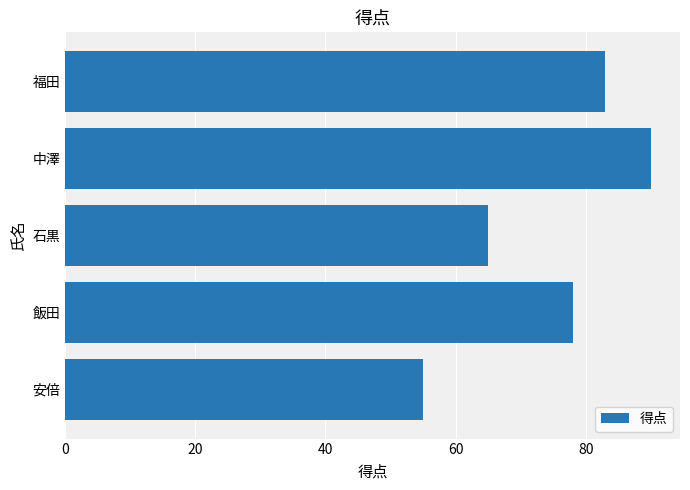

What is the change in value from 安倍 to 中澤?

+35